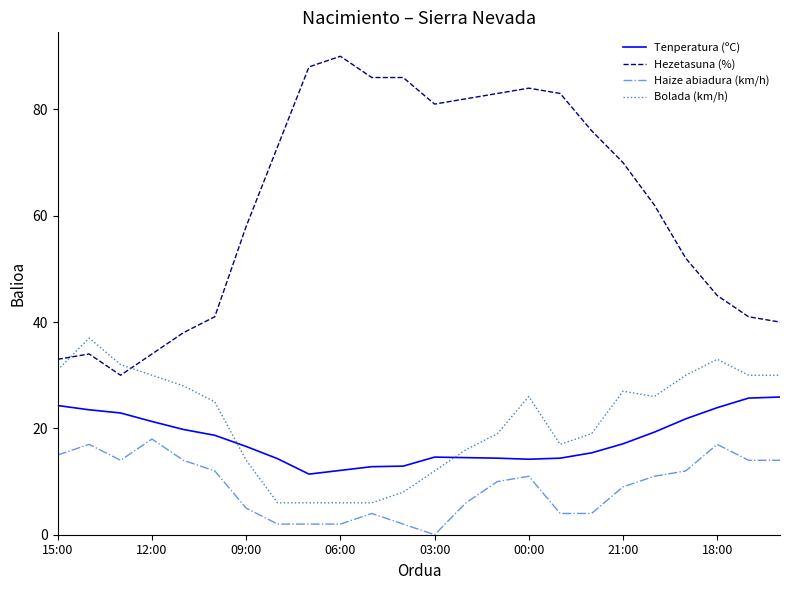

True or false: Hezetasuna (%) and Bolada (km/h) cross at least once.

True